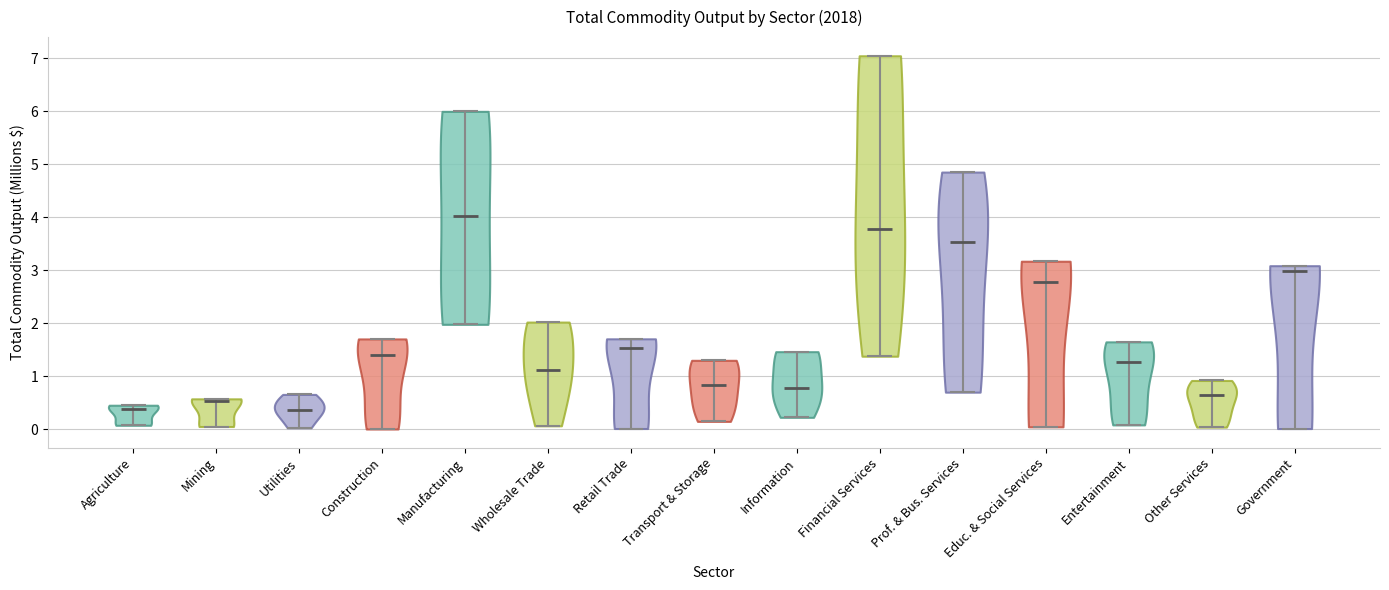

Which violin has the highest median line?

Manufacturing